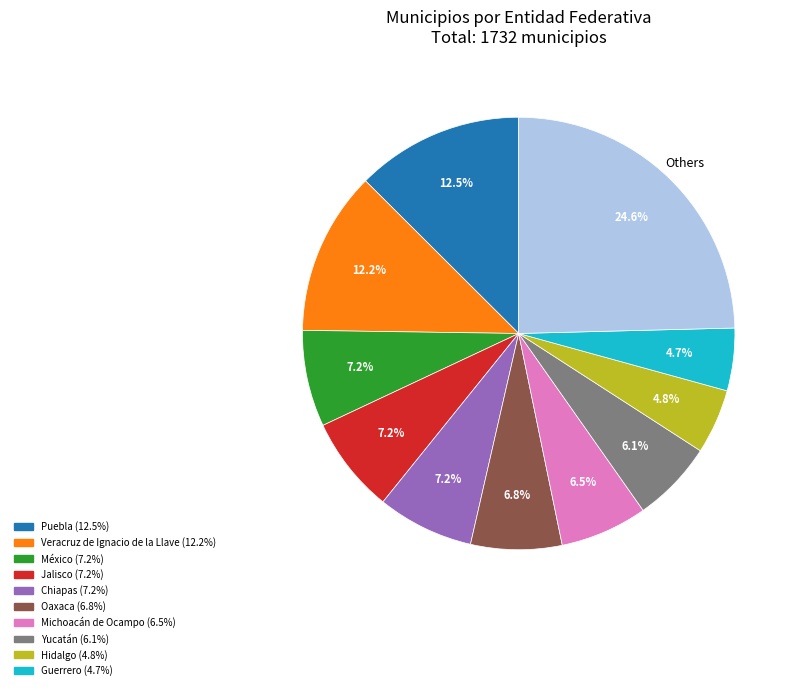

Is there a majority slice in this chart?

No